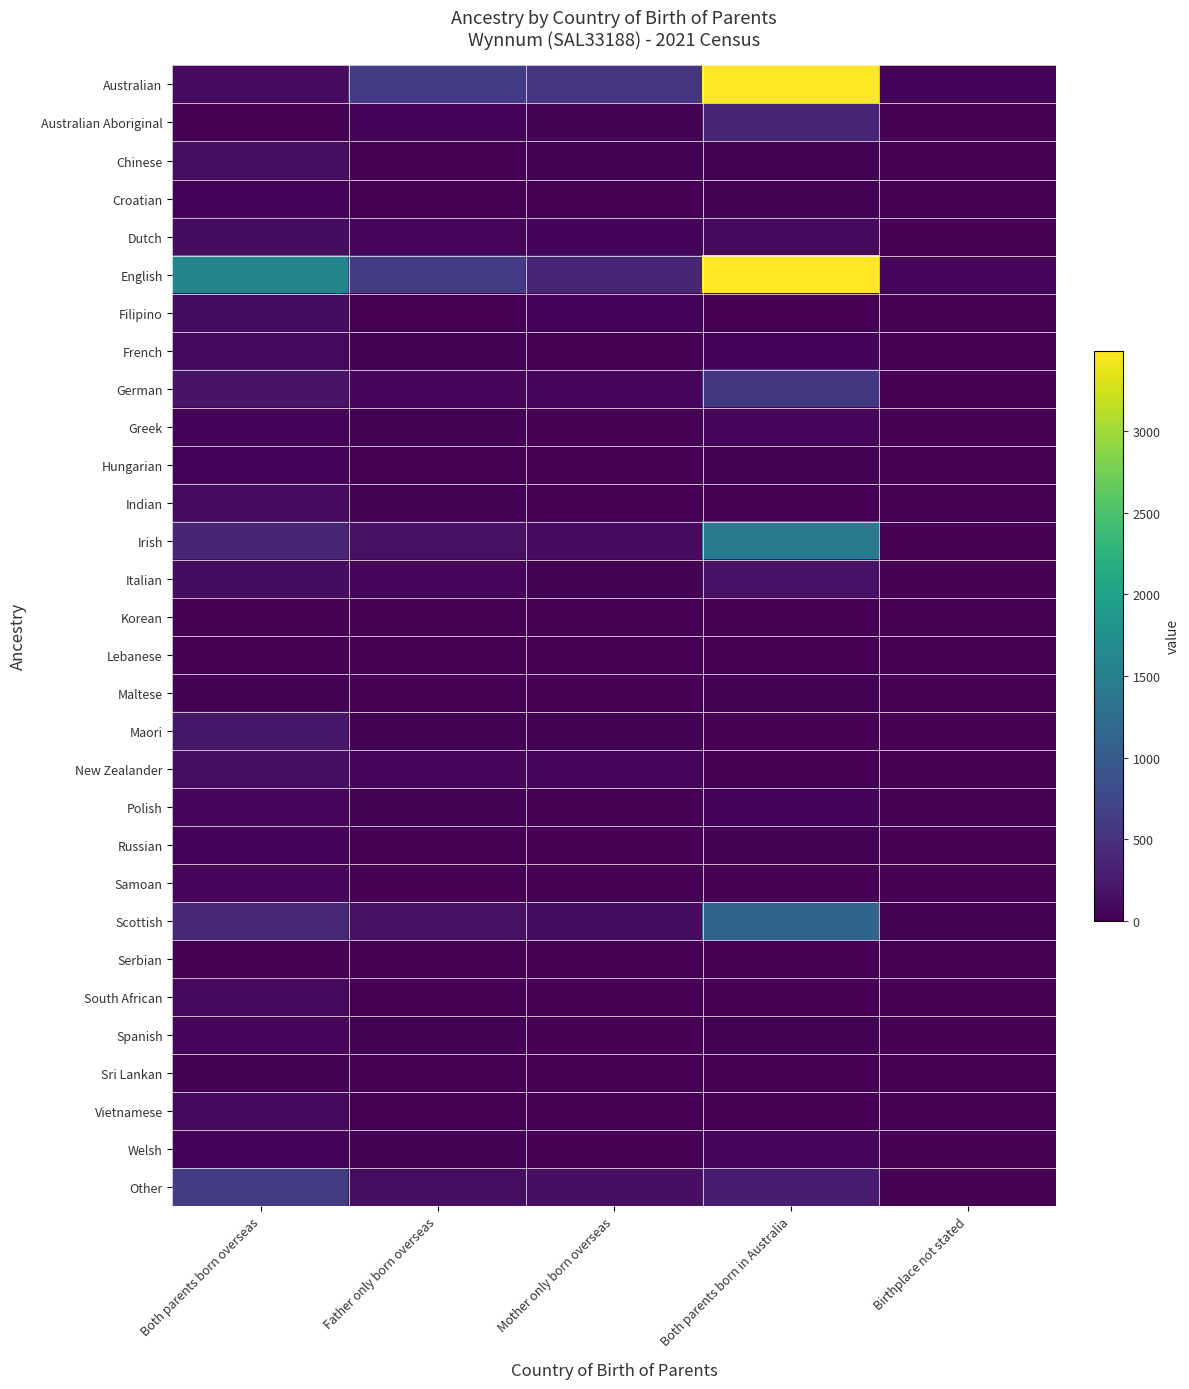

Reading right to left, transcribe all the data shown in this chart.

Australian: Birthplace not stated=32	Both parents born in Australia=3488	Mother only born overseas=529	Father only born overseas=627	Both parents born overseas=100
Australian Aboriginal: Birthplace not stated=7	Both parents born in Australia=364	Mother only born overseas=18	Father only born overseas=36	Both parents born overseas=3
Chinese: Birthplace not stated=0	Both parents born in Australia=27	Mother only born overseas=20	Father only born overseas=12	Both parents born overseas=125
Croatian: Birthplace not stated=0	Both parents born in Australia=15	Mother only born overseas=0	Father only born overseas=5	Both parents born overseas=28
Dutch: Birthplace not stated=4	Both parents born in Australia=85	Mother only born overseas=32	Father only born overseas=43	Both parents born overseas=112
English: Birthplace not stated=59	Both parents born in Australia=3493	Mother only born overseas=381	Father only born overseas=605	Both parents born overseas=1596
Filipino: Birthplace not stated=5	Both parents born in Australia=4	Mother only born overseas=32	Father only born overseas=7	Both parents born overseas=121
French: Birthplace not stated=0	Both parents born in Australia=35	Mother only born overseas=5	Father only born overseas=18	Both parents born overseas=72
German: Birthplace not stated=4	Both parents born in Australia=567	Mother only born overseas=41	Father only born overseas=59	Both parents born overseas=187
Greek: Birthplace not stated=0	Both parents born in Australia=47	Mother only born overseas=10	Father only born overseas=15	Both parents born overseas=35
Hungarian: Birthplace not stated=0	Both parents born in Australia=14	Mother only born overseas=0	Father only born overseas=3	Both parents born overseas=36
Indian: Birthplace not stated=0	Both parents born in Australia=13	Mother only born overseas=4	Father only born overseas=22	Both parents born overseas=107
Irish: Birthplace not stated=13	Both parents born in Australia=1434	Mother only born overseas=106	Father only born overseas=159	Both parents born overseas=371
Italian: Birthplace not stated=3	Both parents born in Australia=165	Mother only born overseas=20	Father only born overseas=51	Both parents born overseas=110
Korean: Birthplace not stated=0	Both parents born in Australia=0	Mother only born overseas=3	Father only born overseas=3	Both parents born overseas=11
Lebanese: Birthplace not stated=0	Both parents born in Australia=6	Mother only born overseas=0	Father only born overseas=0	Both parents born overseas=4
Maltese: Birthplace not stated=0	Both parents born in Australia=25	Mother only born overseas=7	Father only born overseas=13	Both parents born overseas=15
Maori: Birthplace not stated=6	Both parents born in Australia=9	Mother only born overseas=22	Father only born overseas=23	Both parents born overseas=230
New Zealander: Birthplace not stated=5	Both parents born in Australia=12	Mother only born overseas=52	Father only born overseas=50	Both parents born overseas=124
Polish: Birthplace not stated=0	Both parents born in Australia=28	Mother only born overseas=13	Father only born overseas=14	Both parents born overseas=60
Russian: Birthplace not stated=0	Both parents born in Australia=16	Mother only born overseas=0	Father only born overseas=0	Both parents born overseas=31
Samoan: Birthplace not stated=0	Both parents born in Australia=0	Mother only born overseas=0	Father only born overseas=10	Both parents born overseas=50
Scottish: Birthplace not stated=18	Both parents born in Australia=1126	Mother only born overseas=116	Father only born overseas=158	Both parents born overseas=408
Serbian: Birthplace not stated=0	Both parents born in Australia=4	Mother only born overseas=5	Father only born overseas=0	Both parents born overseas=10
South African: Birthplace not stated=0	Both parents born in Australia=8	Mother only born overseas=8	Father only born overseas=8	Both parents born overseas=85
Spanish: Birthplace not stated=0	Both parents born in Australia=14	Mother only born overseas=0	Father only born overseas=14	Both parents born overseas=43
Sri Lankan: Birthplace not stated=0	Both parents born in Australia=7	Mother only born overseas=5	Father only born overseas=0	Both parents born overseas=22
Vietnamese: Birthplace not stated=0	Both parents born in Australia=0	Mother only born overseas=11	Father only born overseas=4	Both parents born overseas=69
Welsh: Birthplace not stated=0	Both parents born in Australia=53	Mother only born overseas=11	Father only born overseas=18	Both parents born overseas=39
Other: Birthplace not stated=9	Both parents born in Australia=278	Mother only born overseas=146	Father only born overseas=132	Both parents born overseas=617